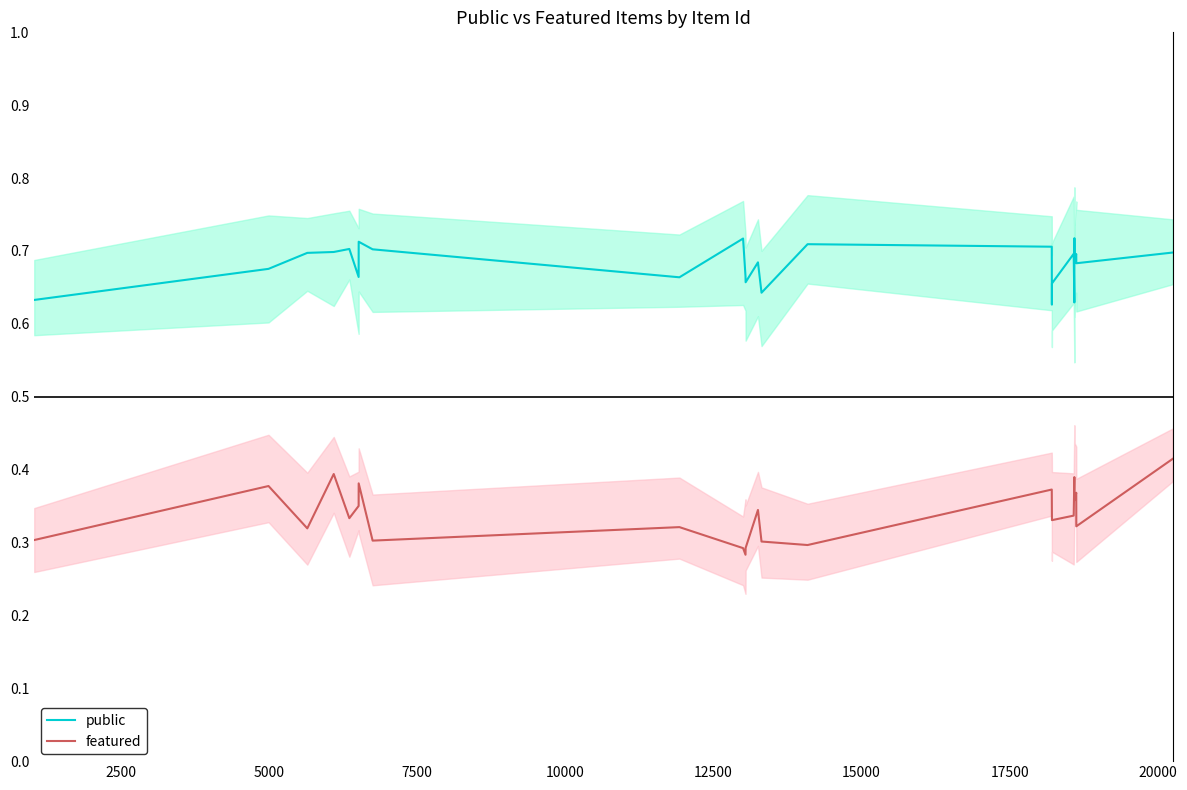

How many categories are shown in the chart?

25